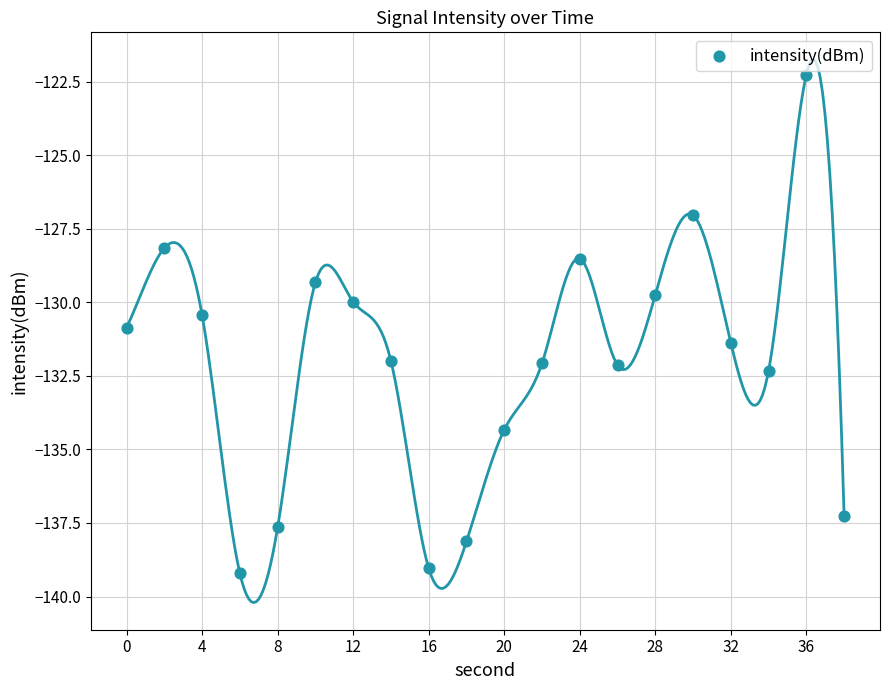

What is the range of Y values (max minus min)?

16.9